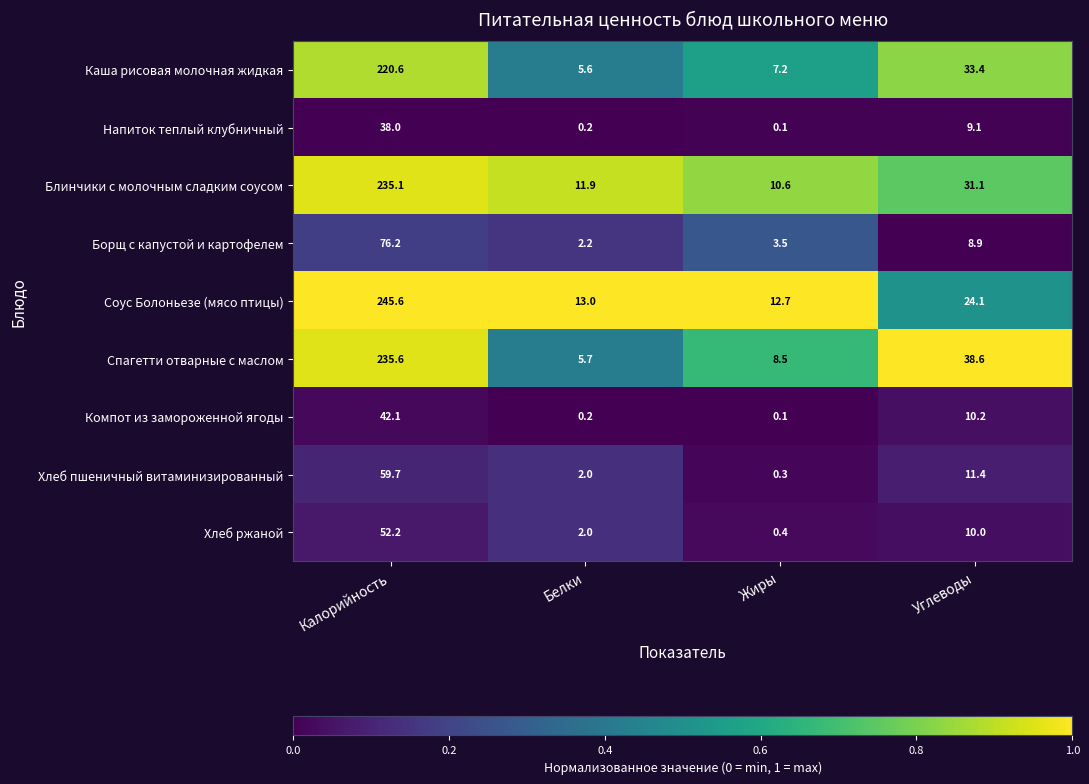

List the labels in order of Спагетти отварные с маслом value, largest first.

Калорийность, Углеводы, Жиры, Белки